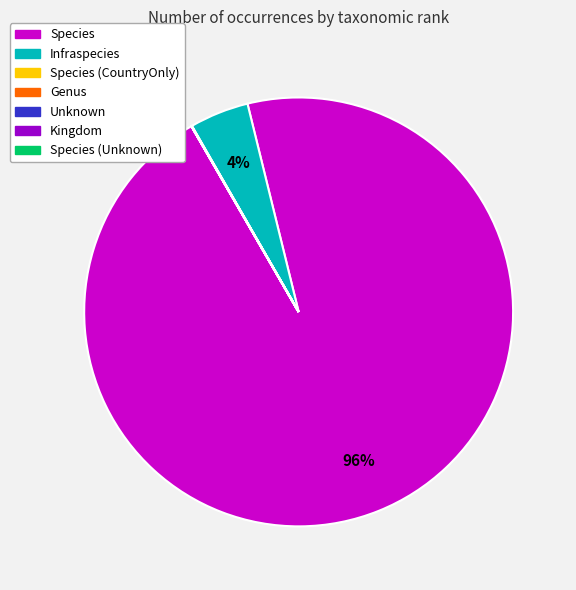

To the nearest percent, what is the average slice percentage?

14%